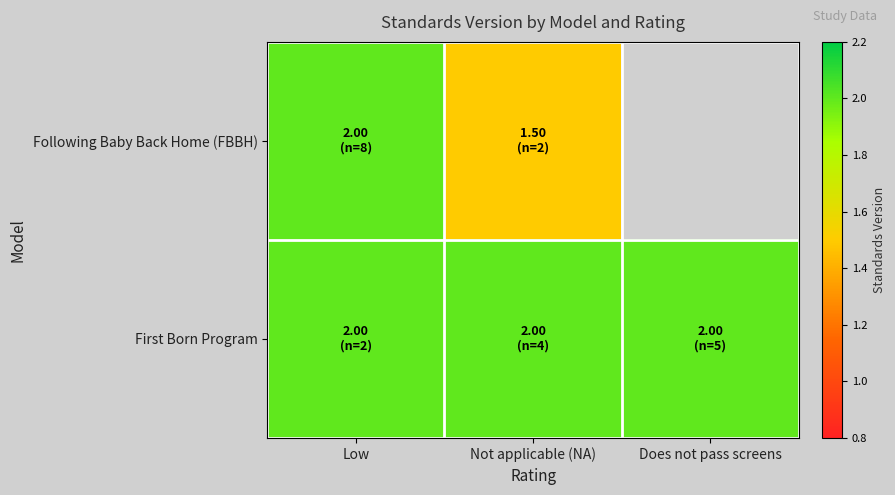

What is the greatest value displayed?

2.0